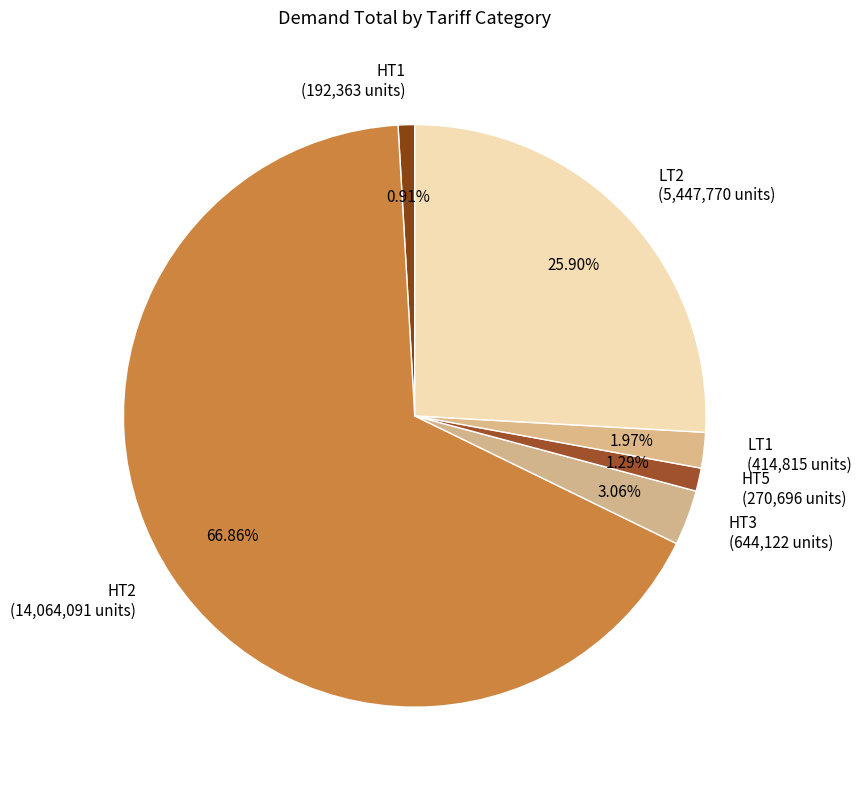

To the nearest percent, what percentage of the pie is HT5?

1%